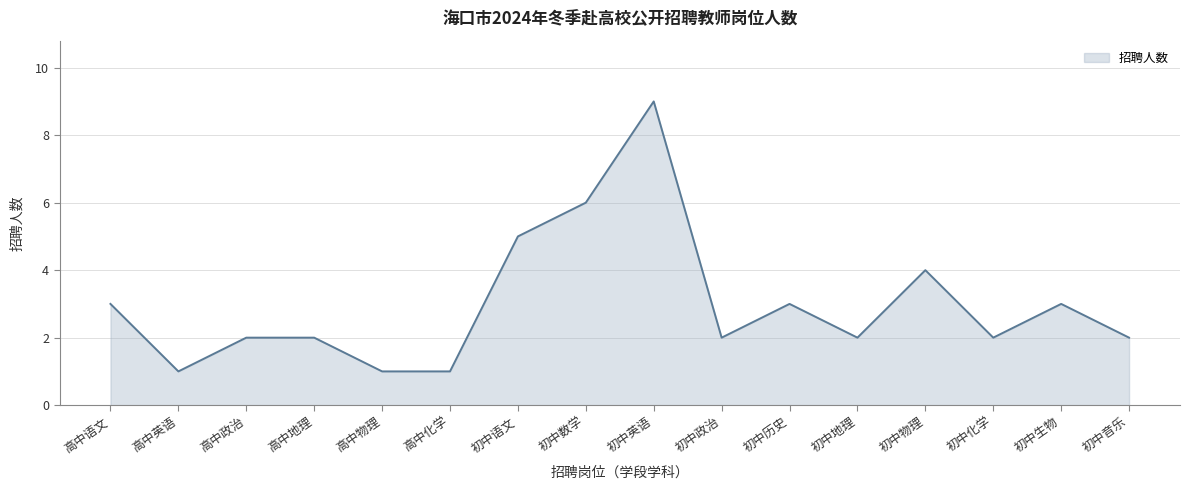

Where is the data nearest to the value 5?

初中语文